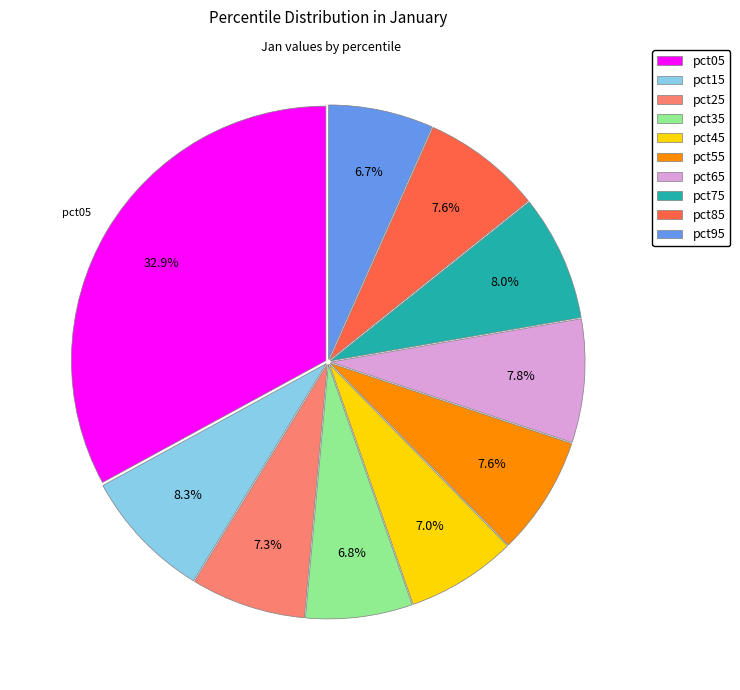

What is the largest slice in the pie chart?

pct05